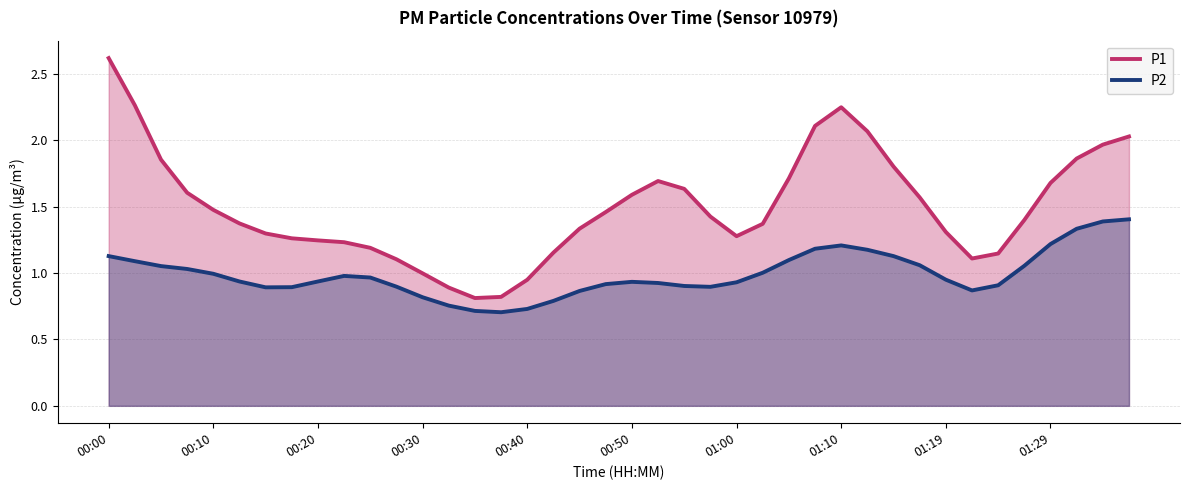

The P1 series shows 1.5 at 13. True or false?

False